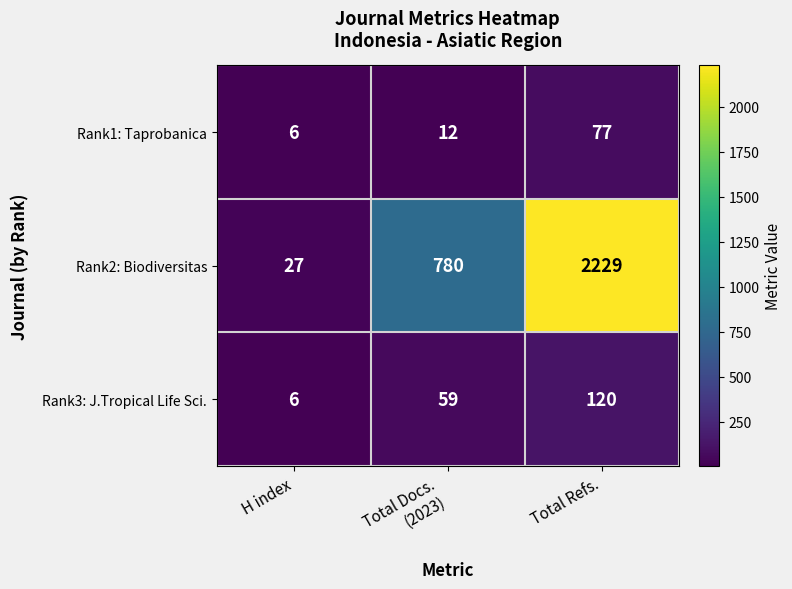

What is the difference between the second highest and minimum values in the Rank1: Taprobanica series?

6